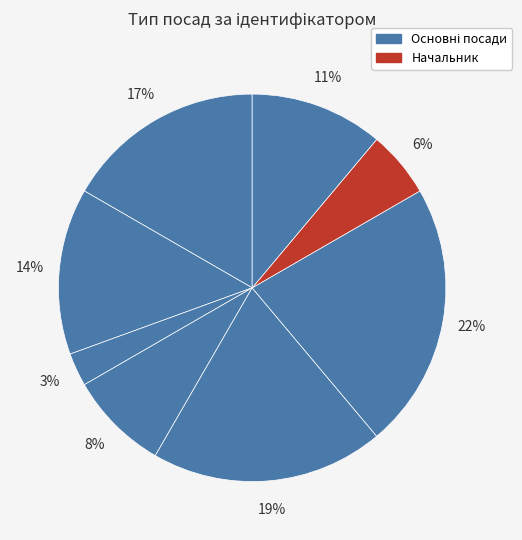

How many slices are in this pie chart?

8